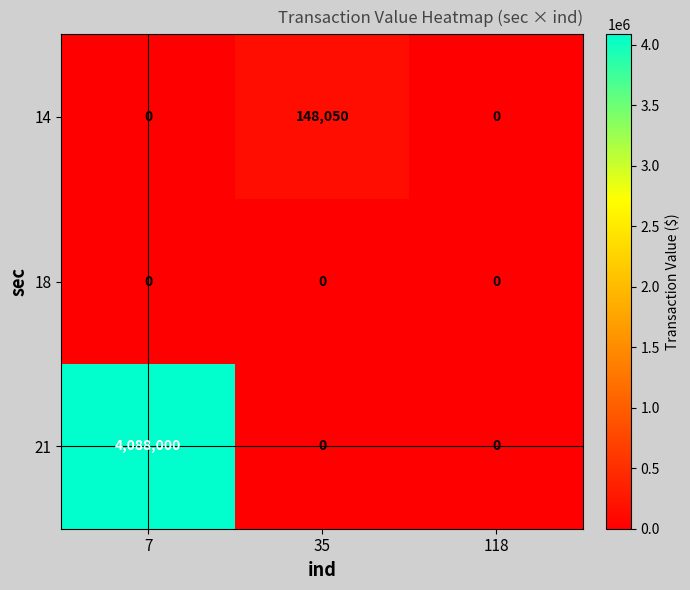

Rank the series by their maximum value, from highest to lowest.

21, 14, 18